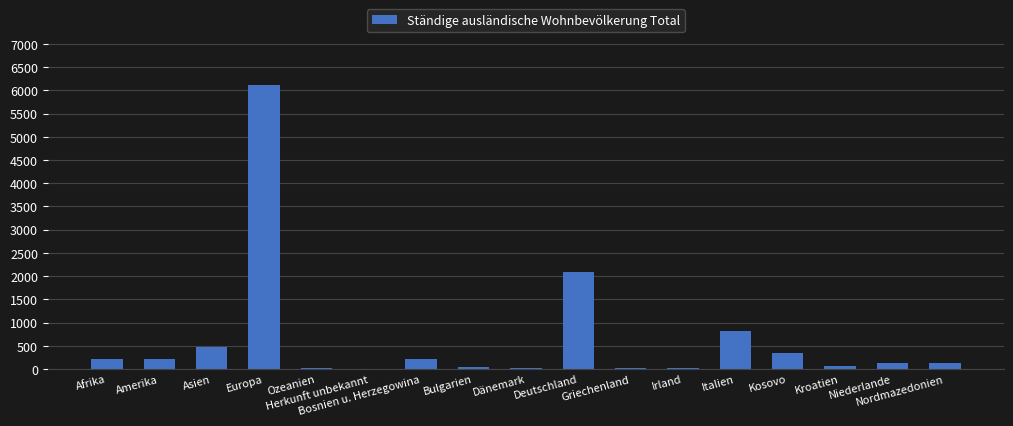

What is the sum of all values?

10967